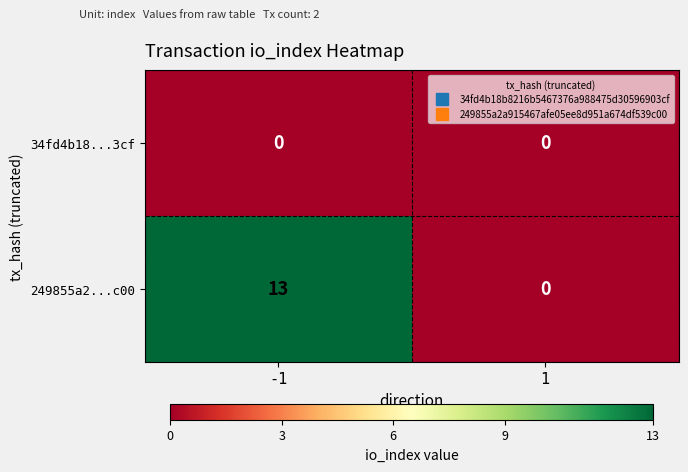

Which series has the largest total across all categories?

249855a2...c00